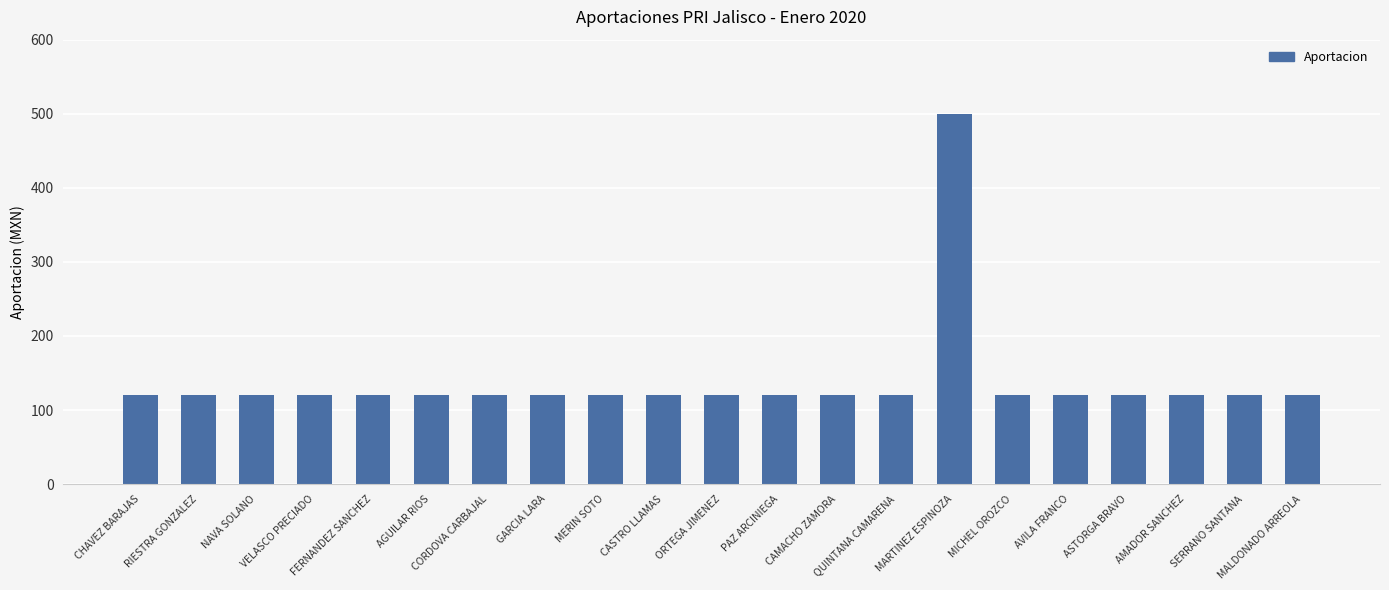

How many values exceed 120?

1